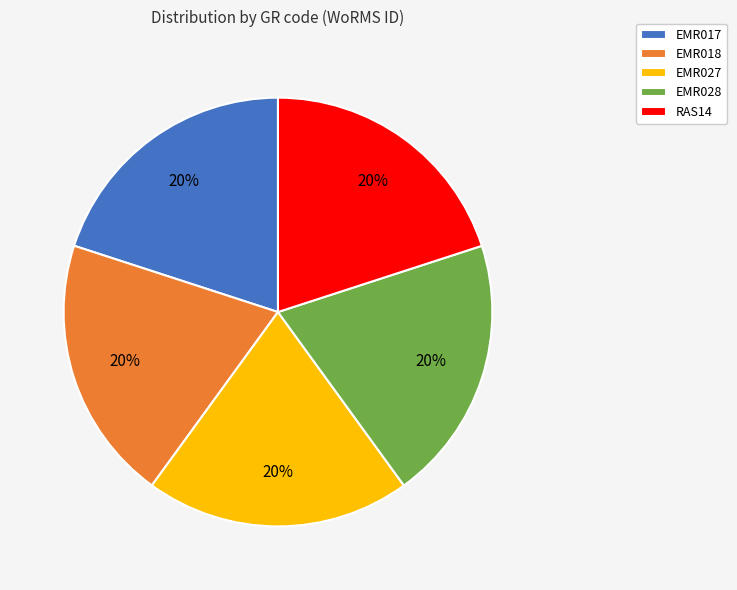

True or false: EMR018 accounts for 20% of the total.

True